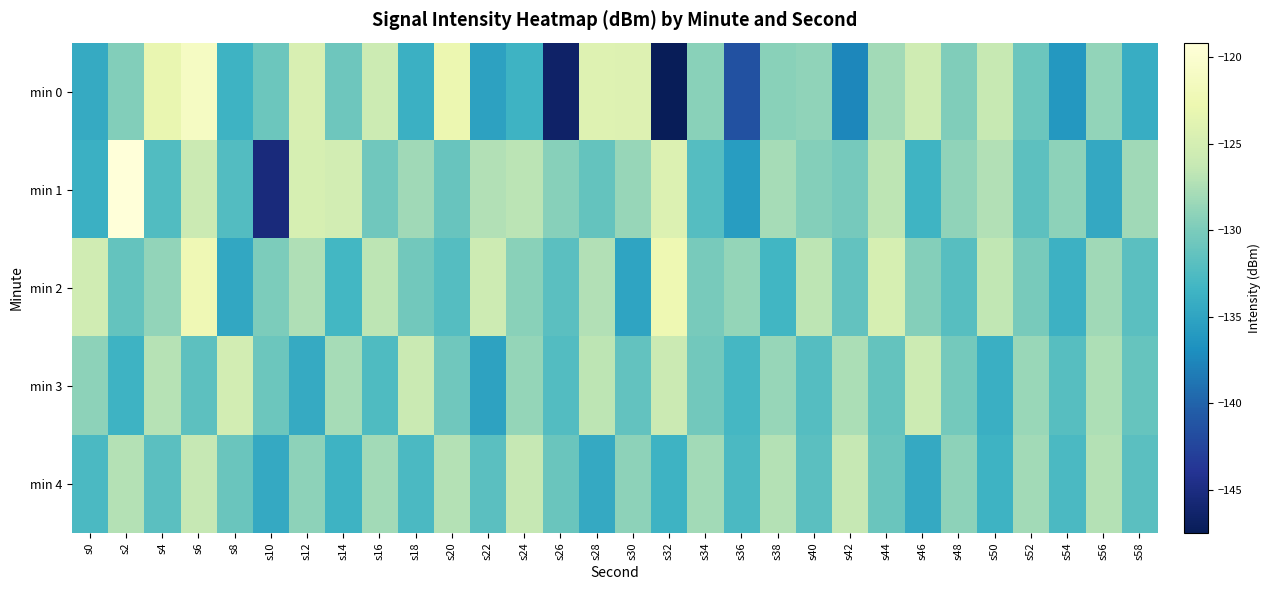

Which series has the largest range (max minus min)?

min 0